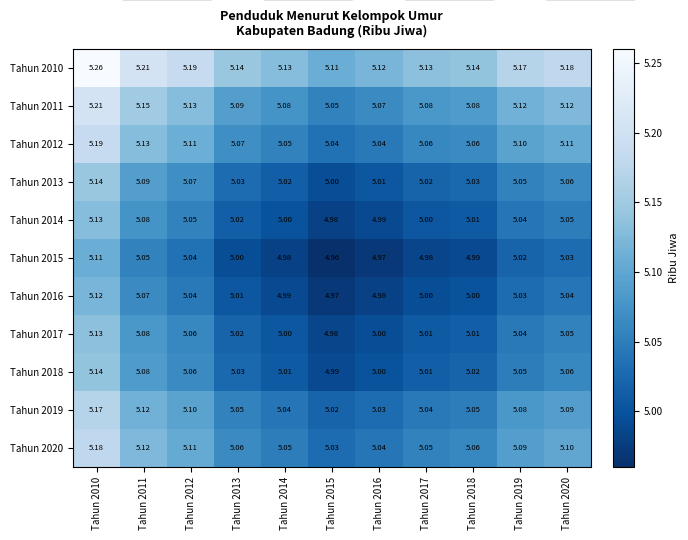

Which series has the widest spread of values?

Tahun 2011